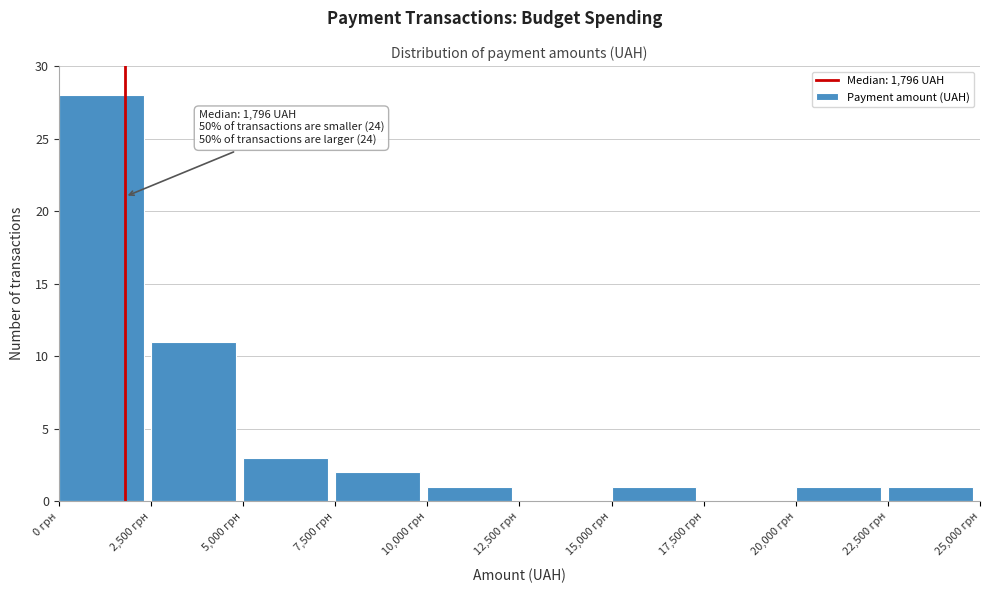

Over which range of the x-axis is the bar tallest?

0 to 2500